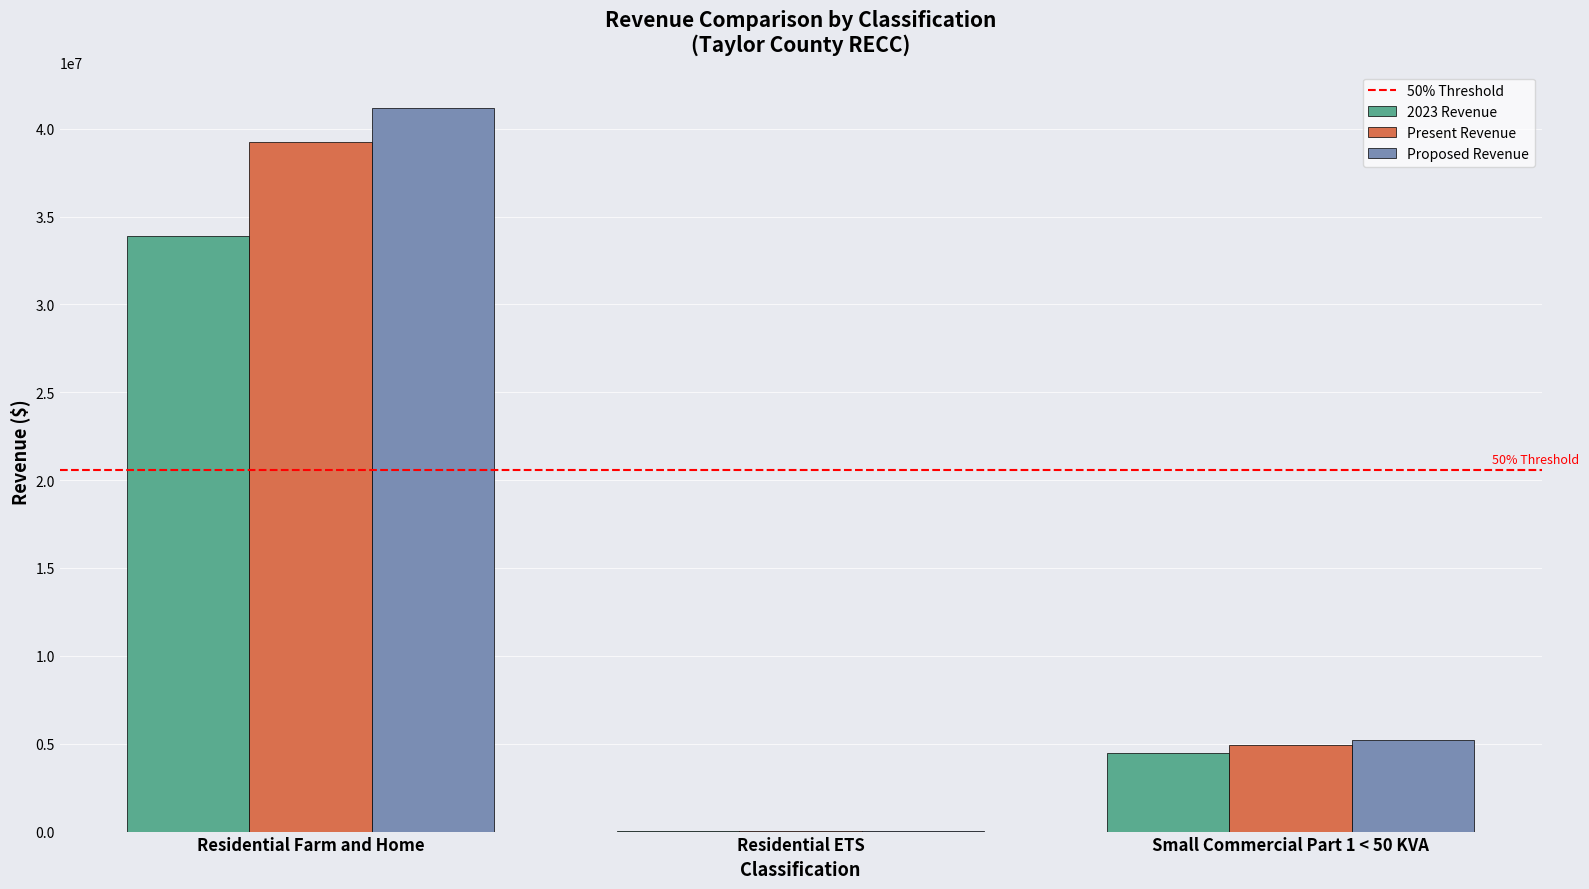

At which category is the sum across all series the highest?

Residential Farm and Home